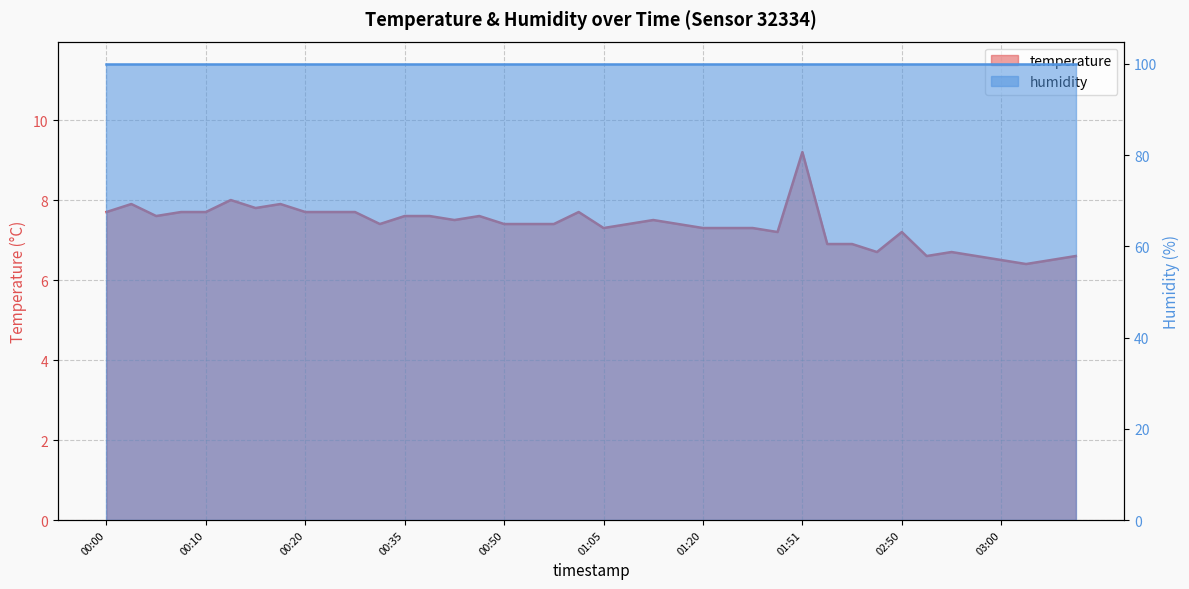

Rank the categories by value from highest to lowest.

01:51, 00:12, 00:02, 00:17, 00:15, 00:00, 00:07, 00:10, 00:20, 00:27, 00:31, 00:58, 00:05, 00:35, 00:38, 00:46, 00:40, 01:10, 00:33, 00:50, 00:53, 00:55, 01:08, 01:17, 01:05, 01:20, 01:22, 01:27, 01:42, 02:50, 02:13, 02:28, 02:40, 02:55, 02:52, 02:57, 03:07, 03:00, 03:05, 03:02